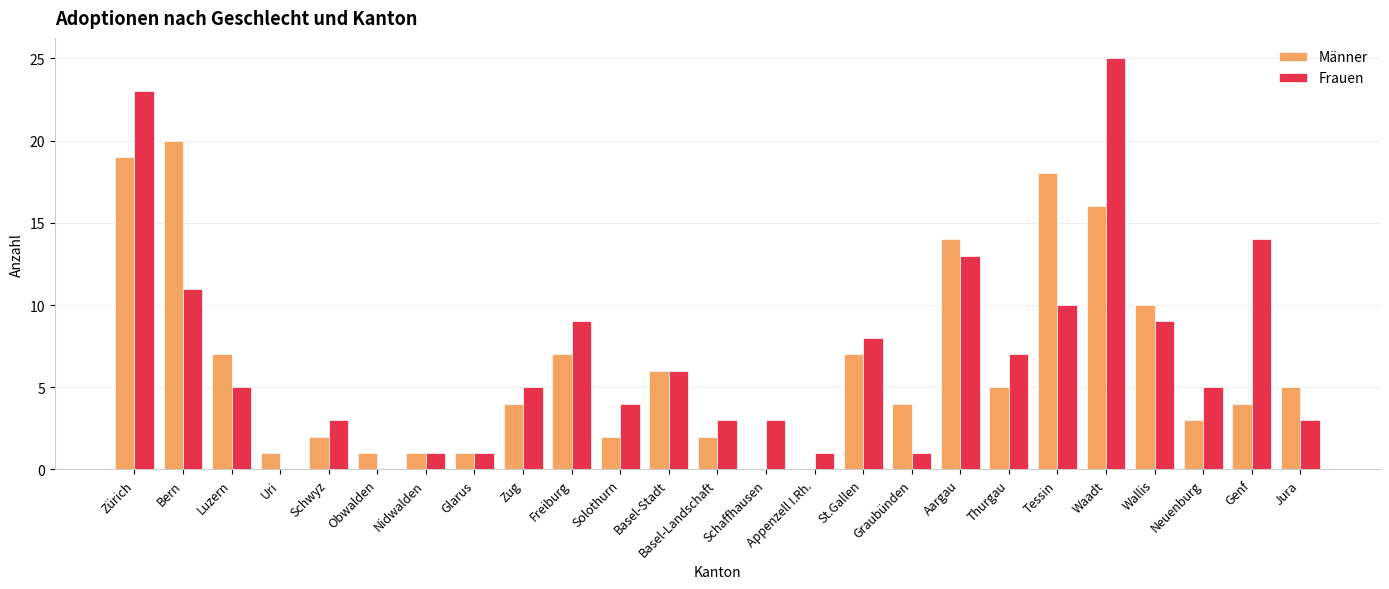

Between Glarus and Genf, which series saw the biggest shift?

Frauen